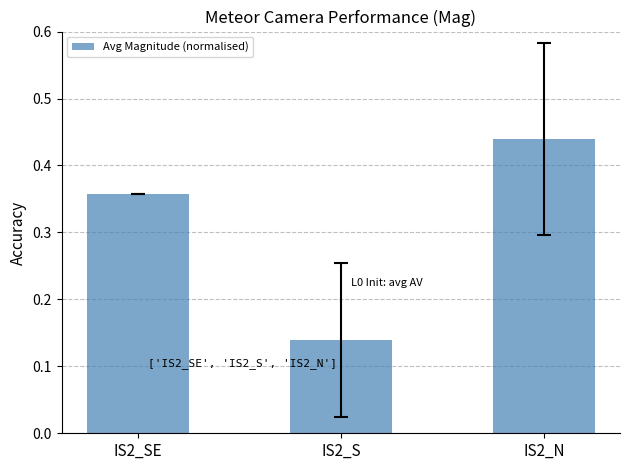

The value at IS2_N is 0.2. True or false?

False